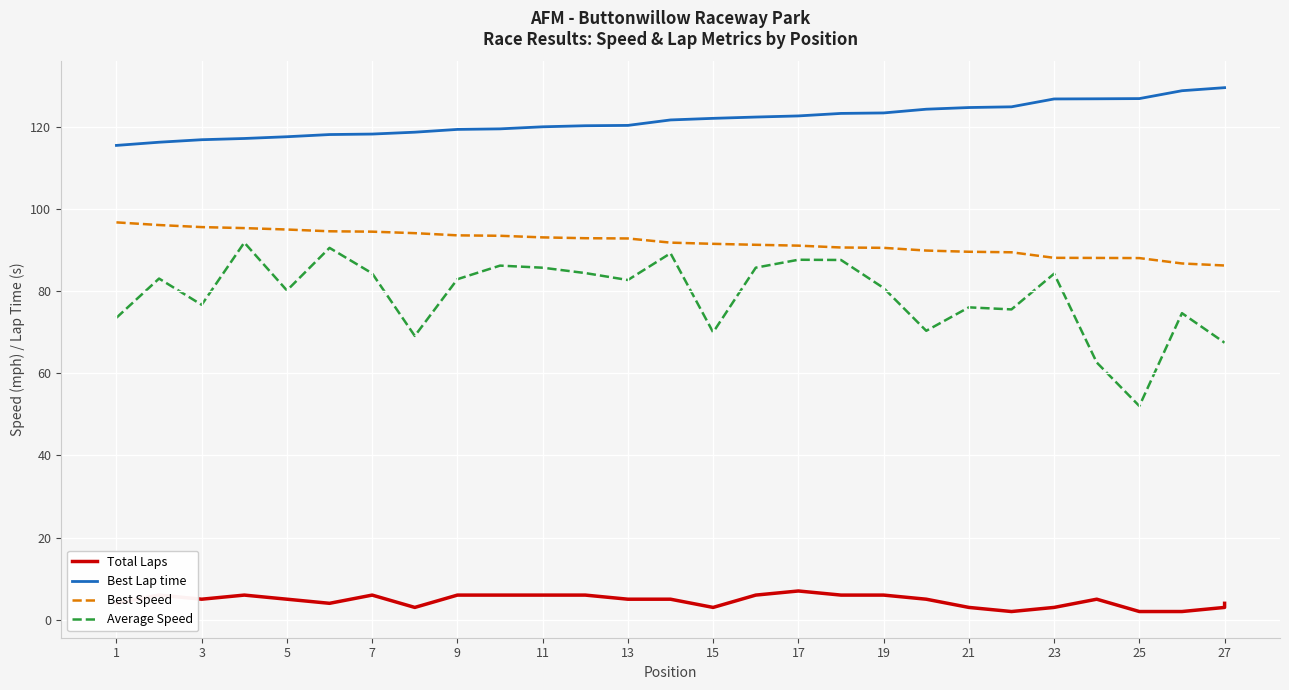

True or false: Best Speed and Total Laps intersect in this chart.

False